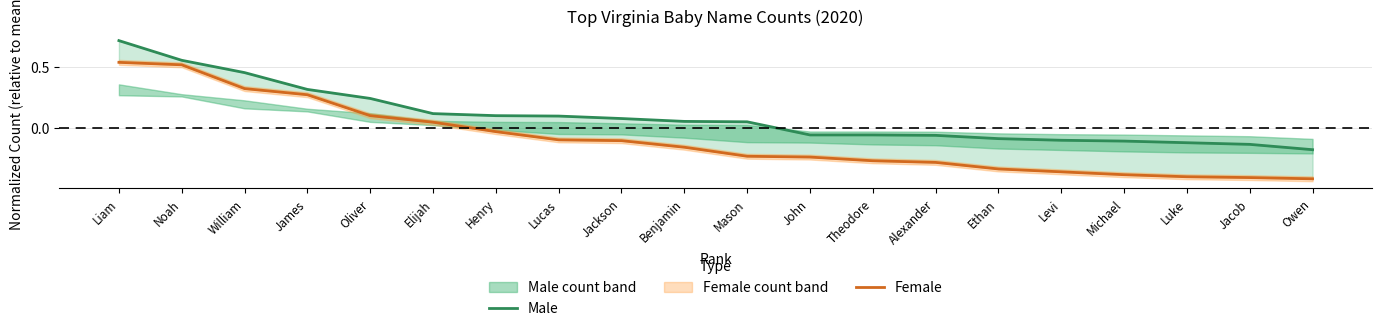

True or false: Male has a value of -0.1 at Theodore.

False